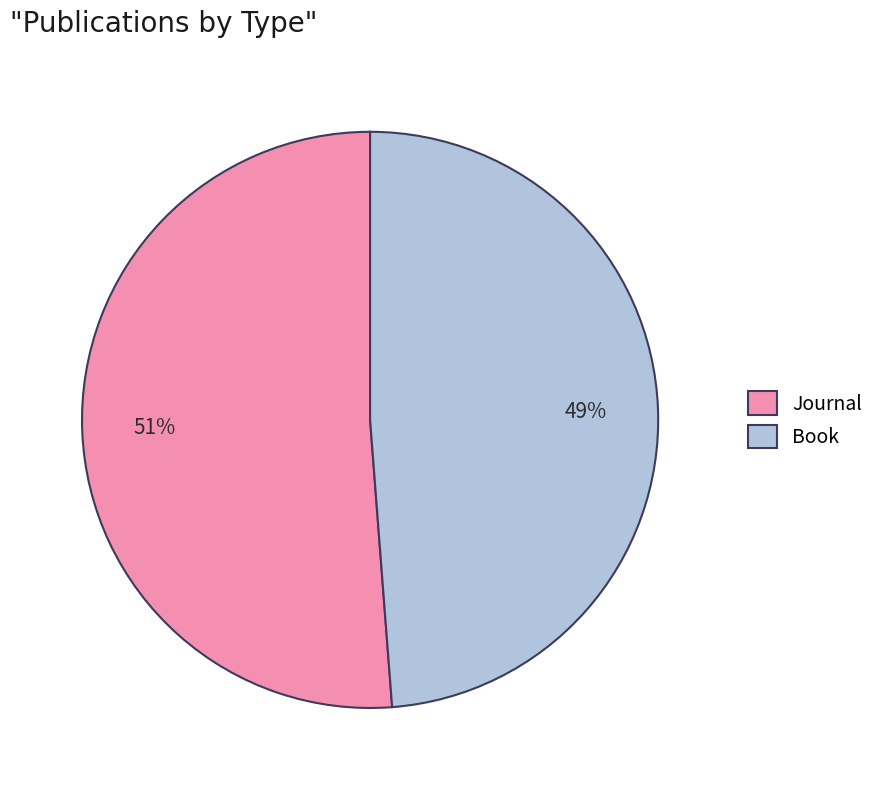

Count the number of slices in the pie.

2